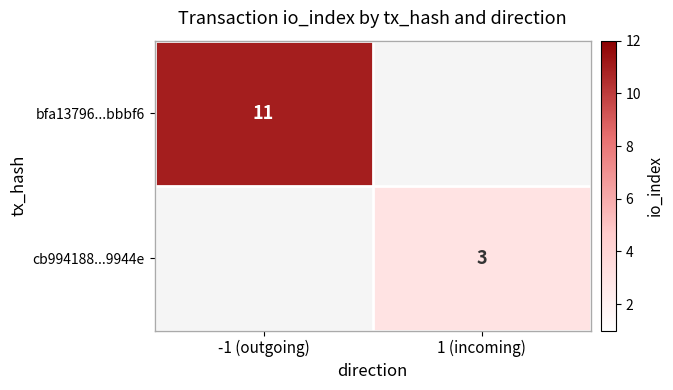

Is it true that cb994188...9944e equals 4.0 at 1 (incoming)?

False